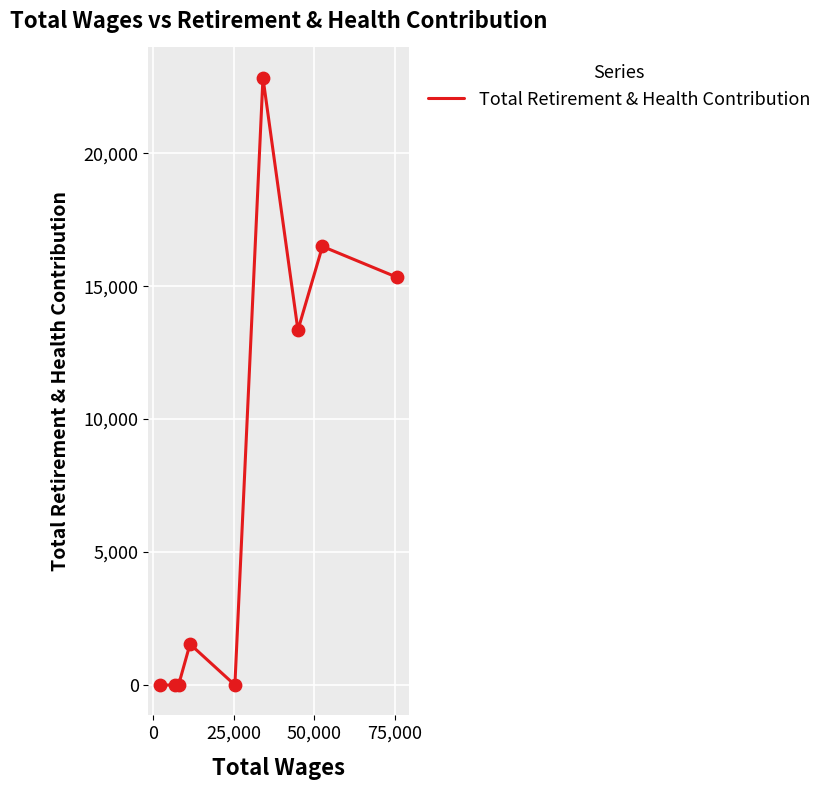

What is the difference between the maximum and minimum values?

22835